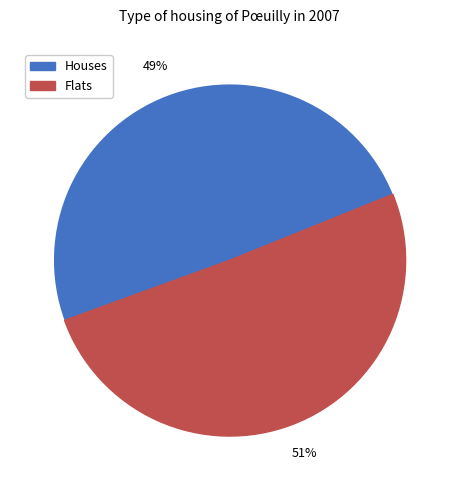

To the nearest percent, what is the average slice percentage?

50%